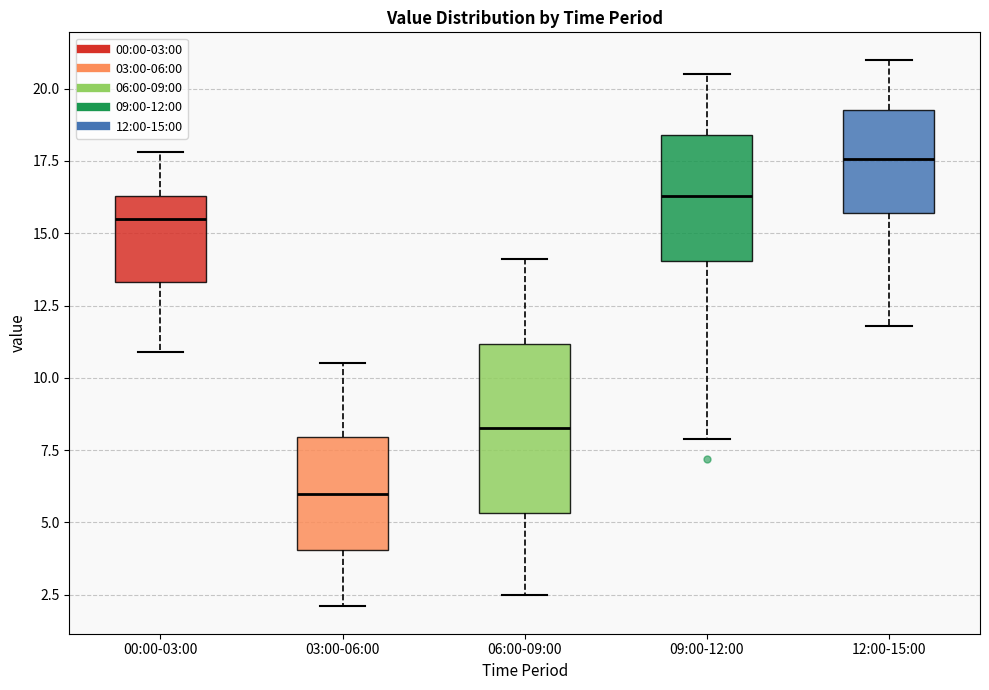

Which box is the tallest, from its lower edge to its upper edge?

06:00-09:00